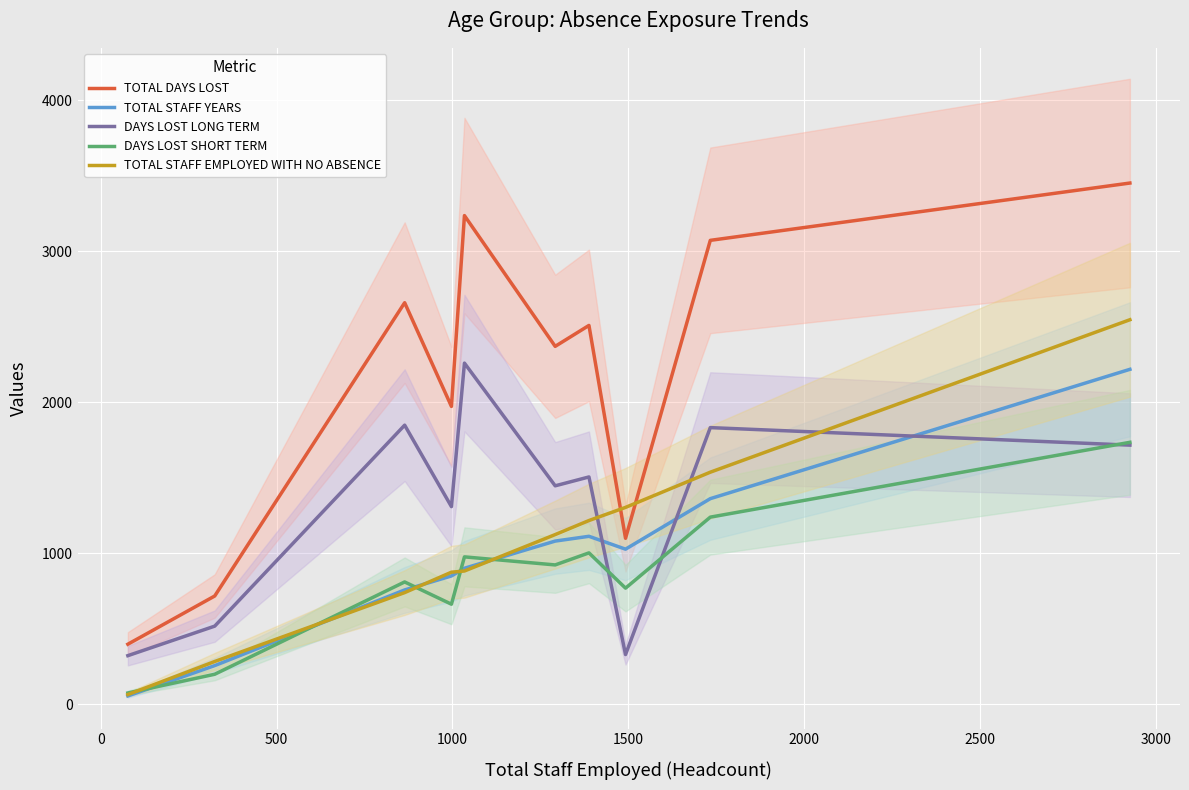

What are all the series names shown in the legend?

TOTAL DAYS LOST, TOTAL STAFF YEARS, DAYS LOST LONG TERM, DAYS LOST SHORT TERM, TOTAL STAFF EMPLOYED WITH NO ABSENCE